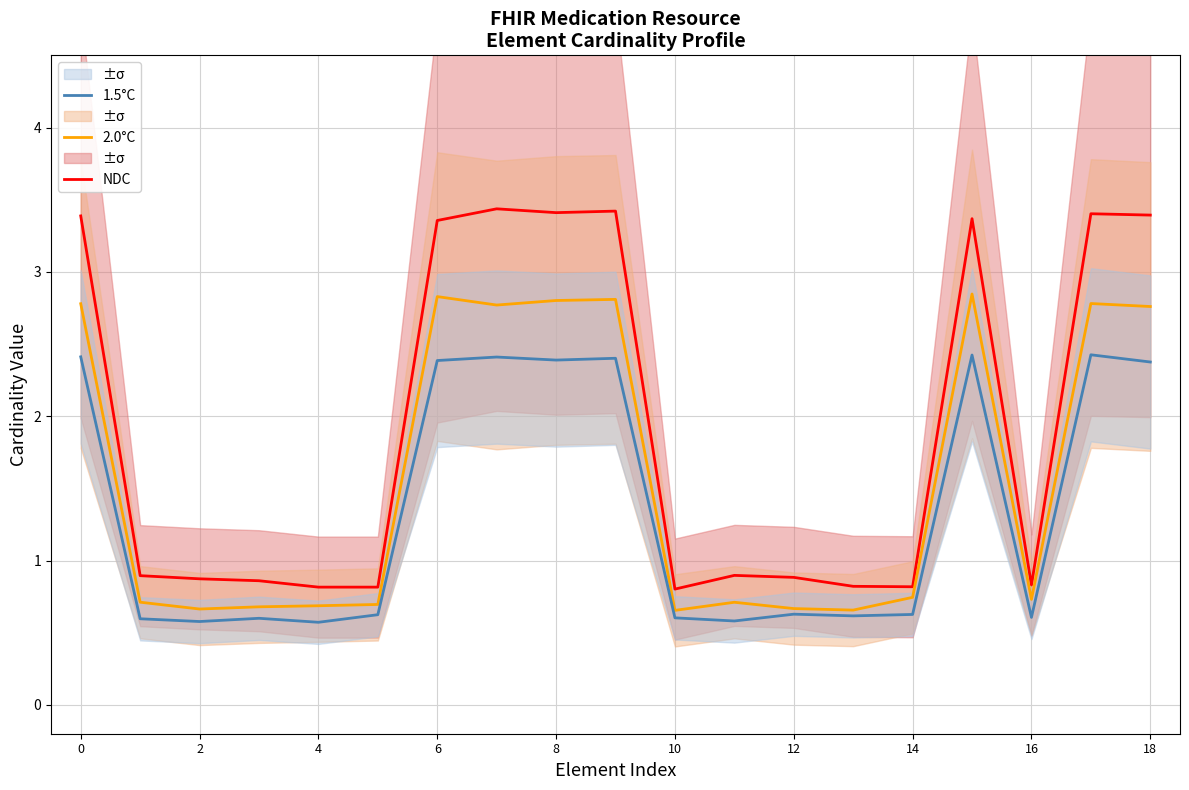

True or false: 2.0°C has a value of 2.8 at 6.

True